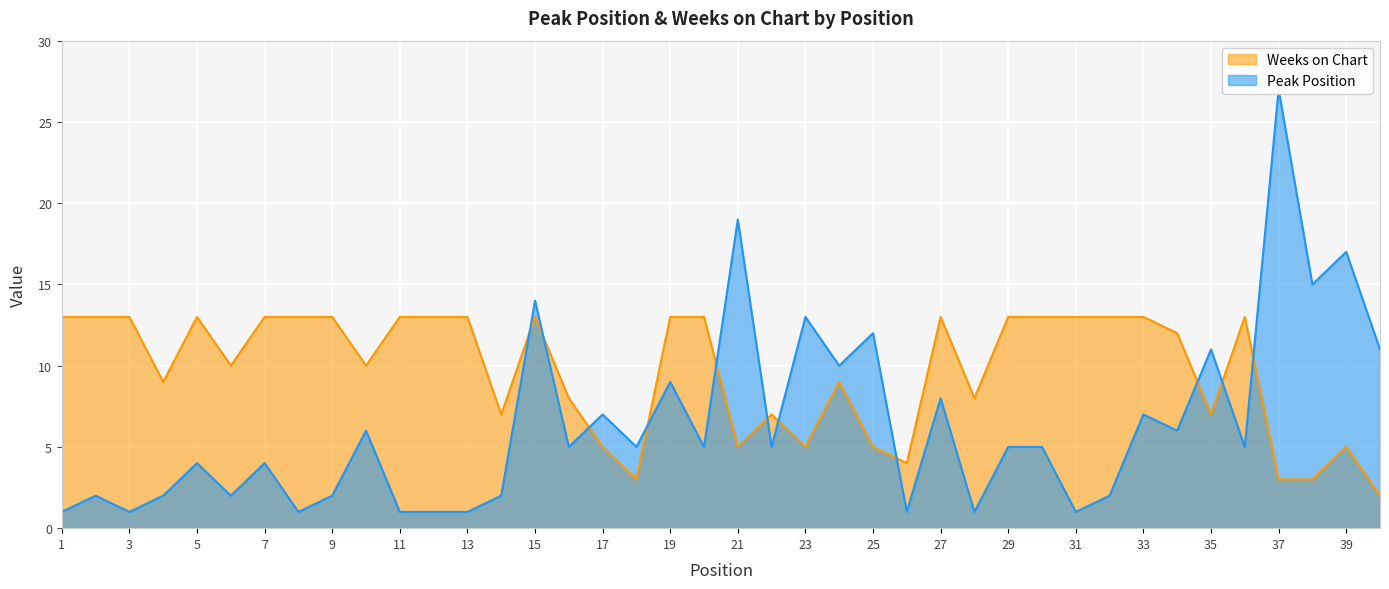

Where is Peak Position nearest to the value 14?

15